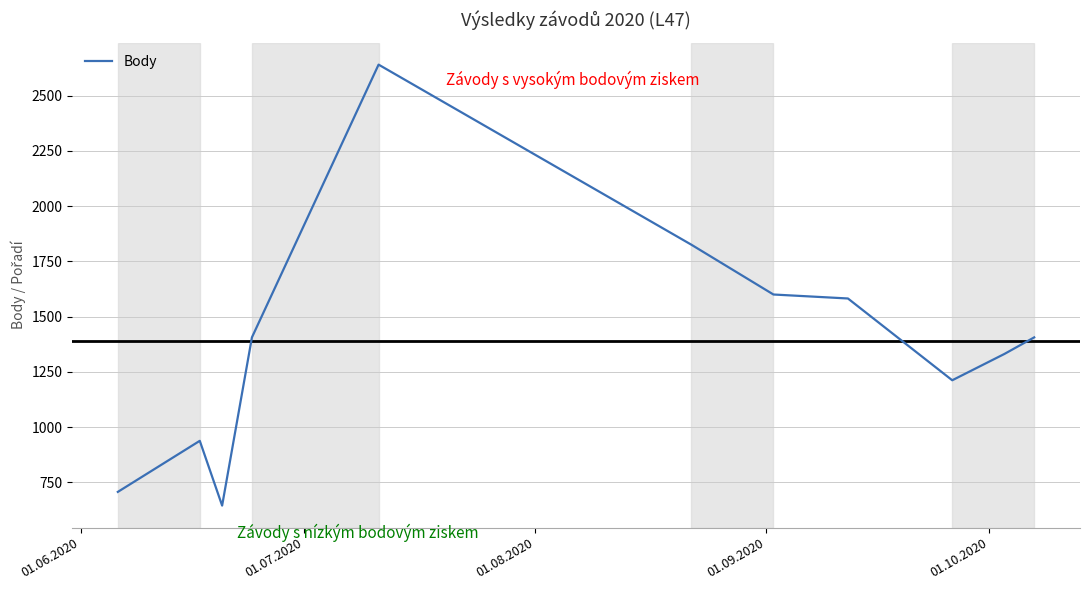

What is the difference between the maximum and minimum values?

1995